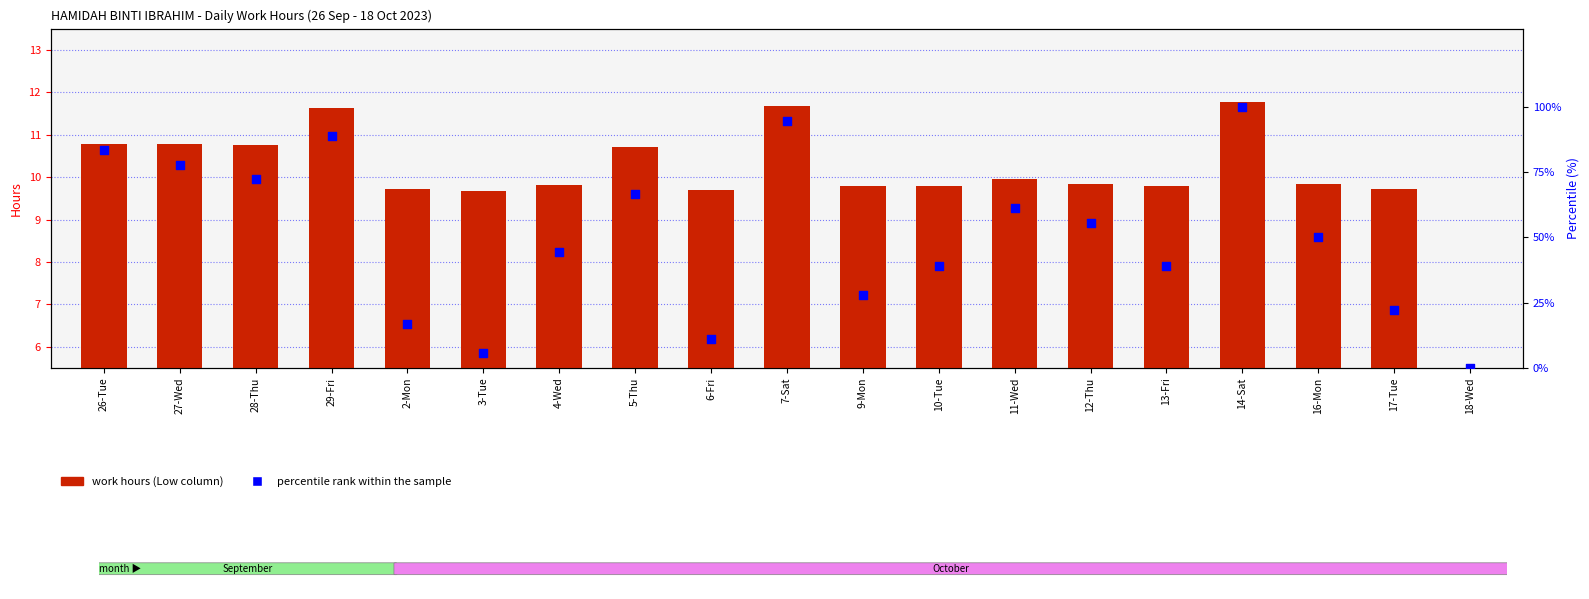

At which category is the sum across all series the highest?

14-Sat